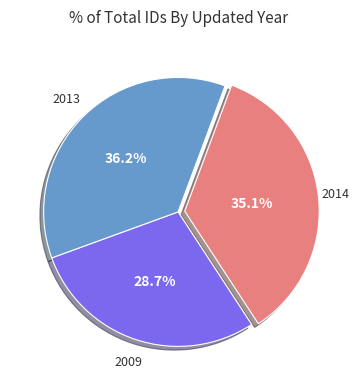

Rank the categories by value from lowest to highest.

2009, 2014, 2013